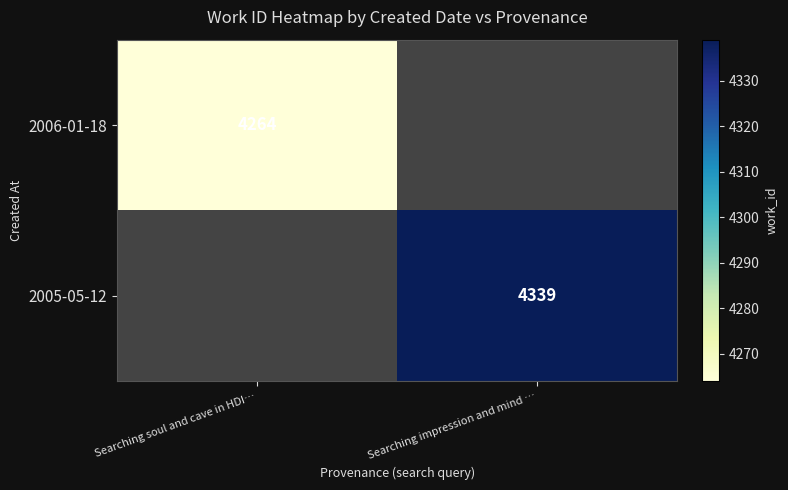

The value of 2005-05-12 at Searching impression and mind … is 4339. True or false?

True